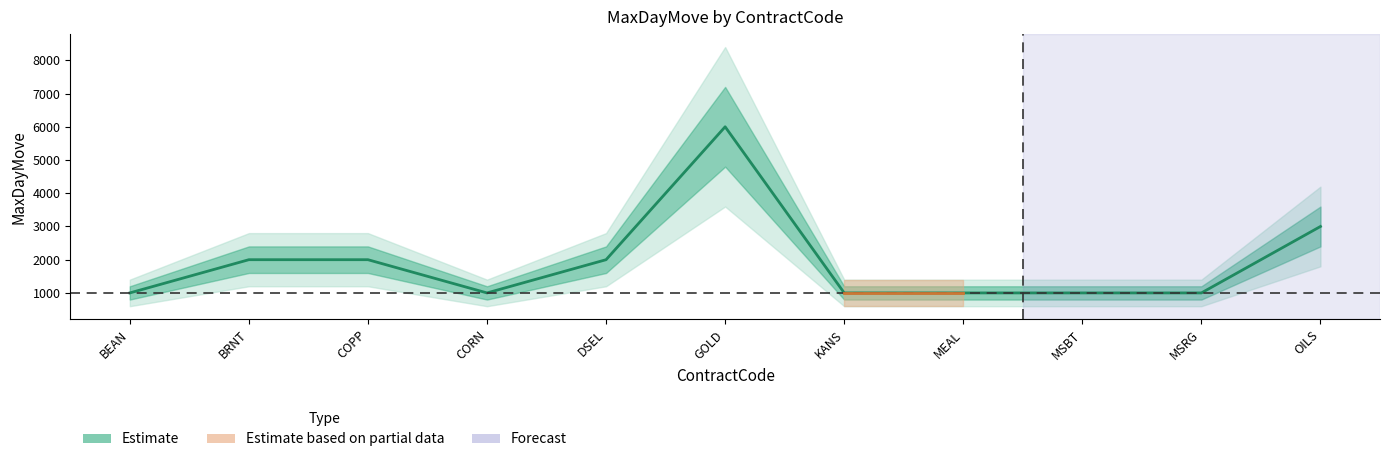

How many values exceed 1000?

5